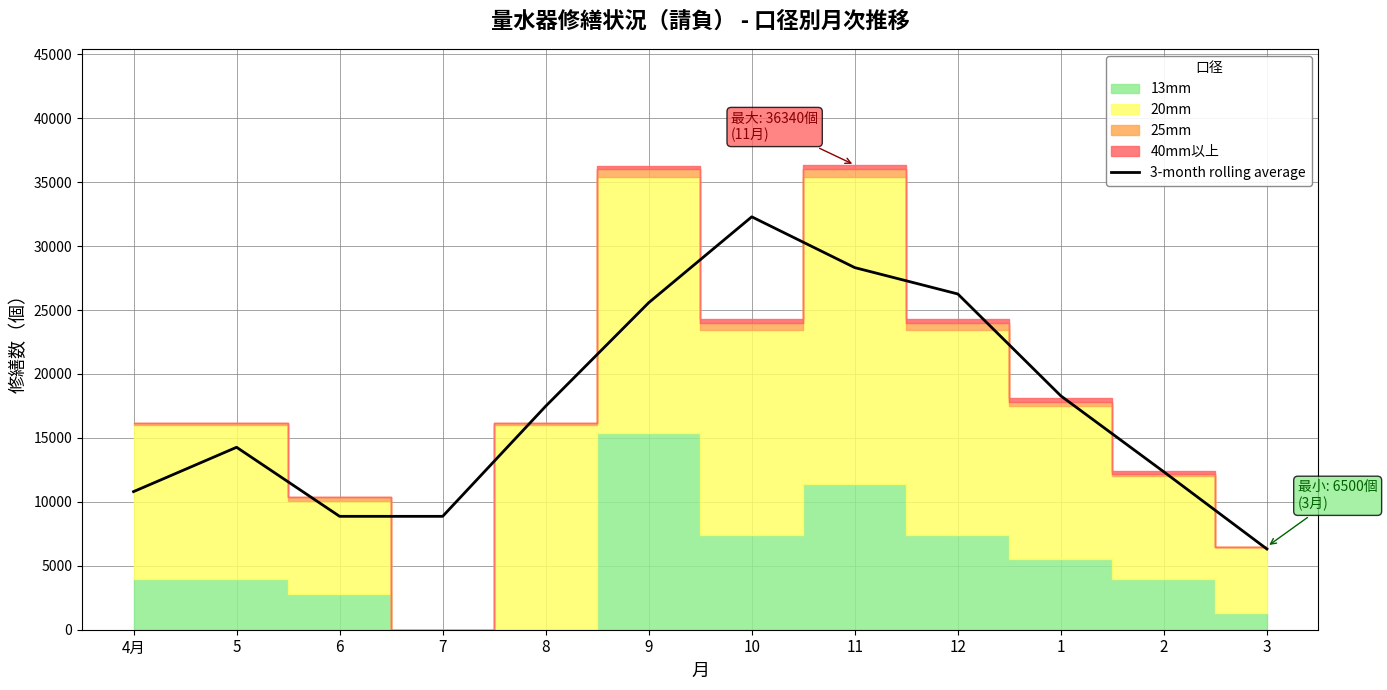

What is the highest value of the 3-month rolling average series?

32288.7